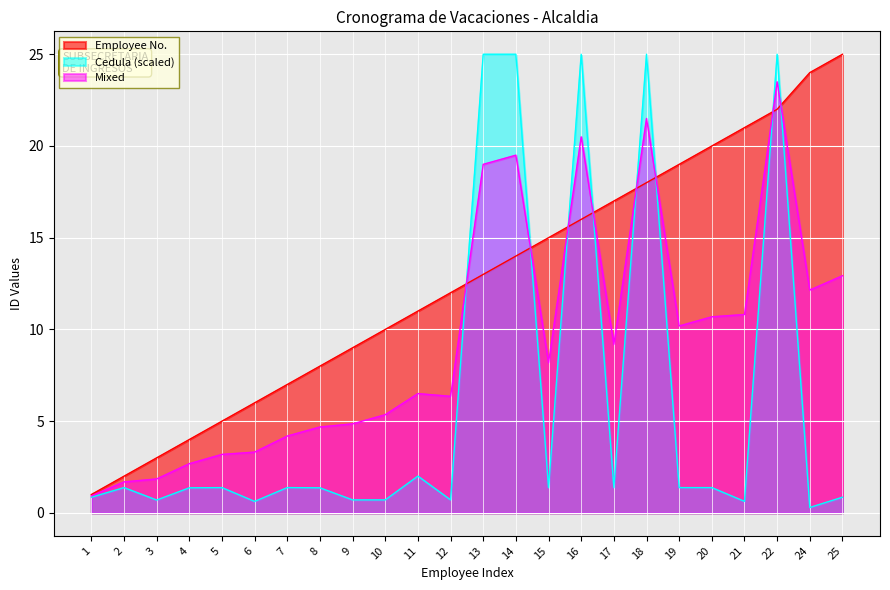

List the labels in order of Employee No. value, smallest first.

1, 2, 3, 4, 5, 6, 7, 8, 9, 10, 11, 12, 13, 14, 15, 16, 17, 18, 19, 20, 21, 22, 24, 25